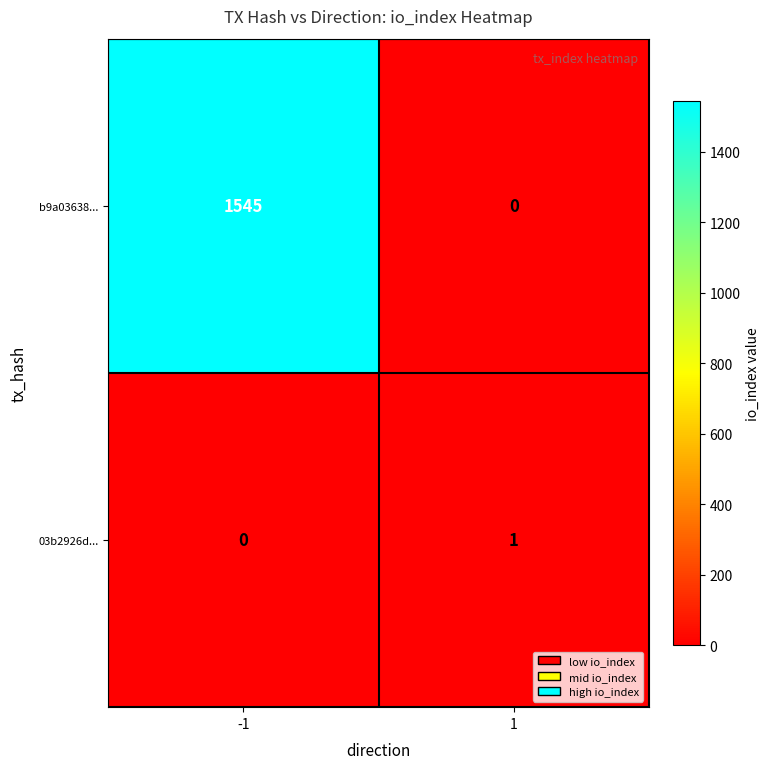

Which series has the widest spread of values?

b9a03638...